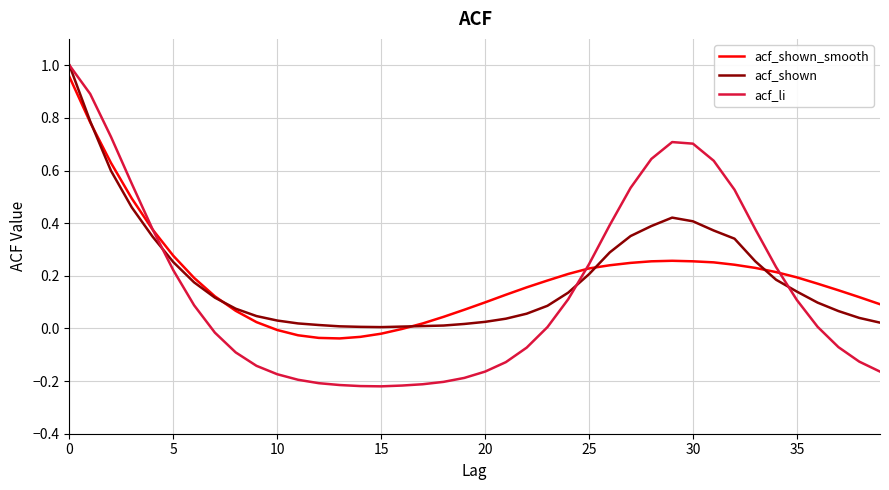

Which series has the widest spread of values?

acf_li